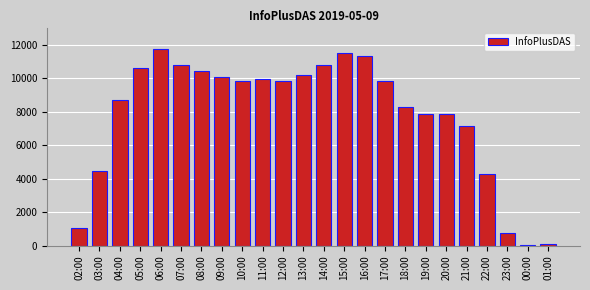

What is the difference between the maximum and second lowest values?

11668